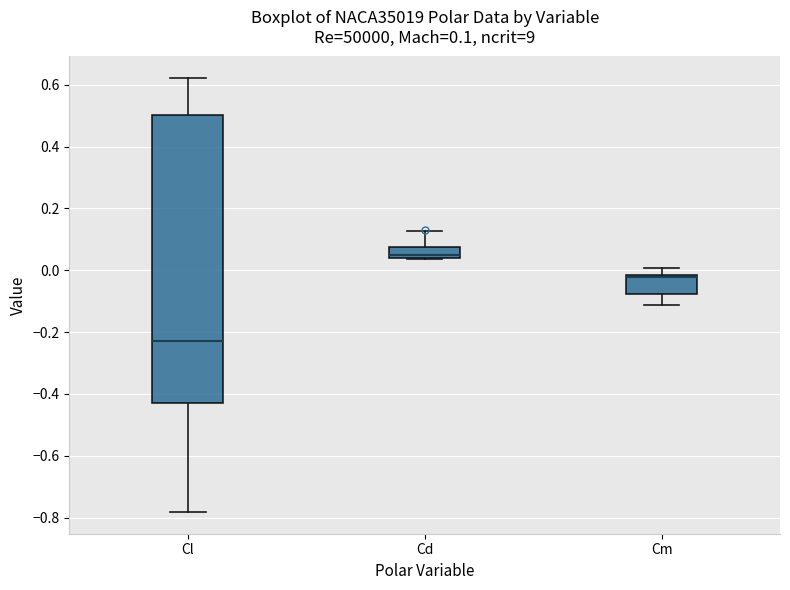

Which box has the highest median line?

Cd